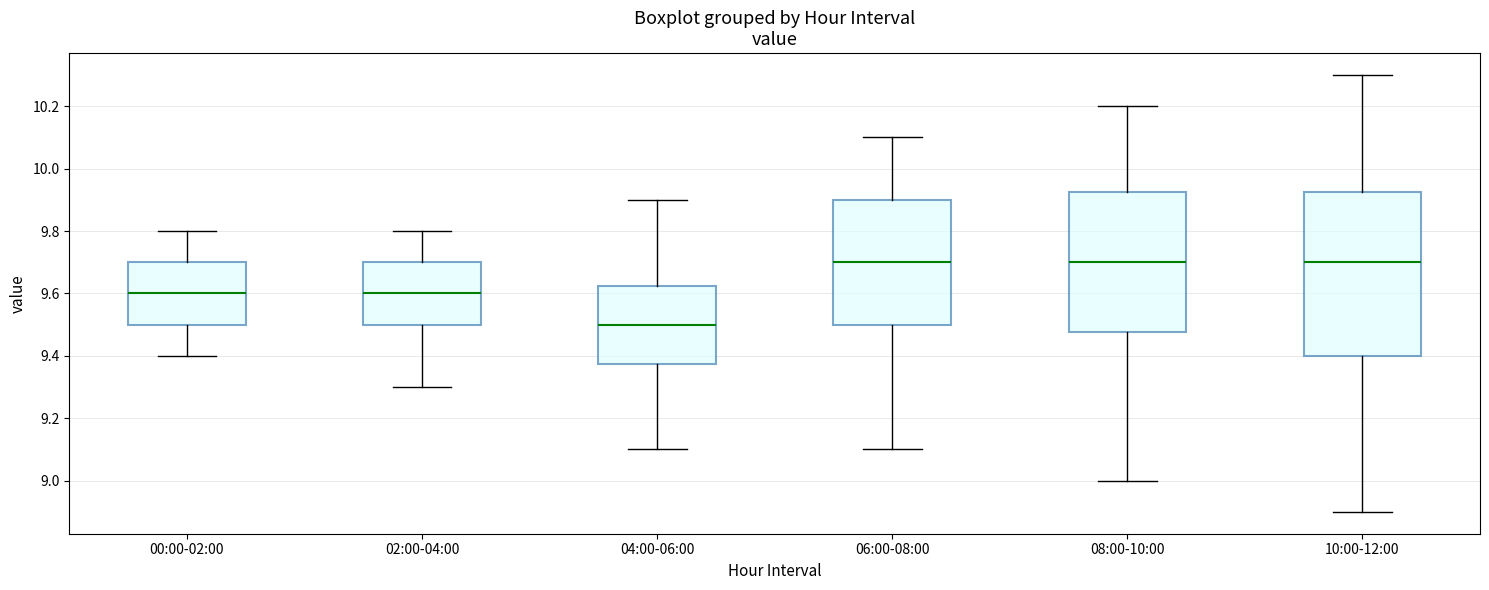

Reading left to right, transcribe this box plot: for each box, give where its median line is, the range the box spans, and where its two whiskers end, as read against the y-axis. The values are not printed on the chart, so give them approximately, as read against the axis.

00:00-02:00: median 9.60, box 9.50 to 9.70, whiskers 9.40 to 9.80
02:00-04:00: median 9.60, box 9.50 to 9.70, whiskers 9.30 to 9.80
04:00-06:00: median 9.50, box 9.38 to 9.62, whiskers 9.10 to 9.90
06:00-08:00: median 9.70, box 9.50 to 9.90, whiskers 9.10 to 10.10
08:00-10:00: median 9.70, box 9.48 to 9.92, whiskers 9.00 to 10.20
10:00-12:00: median 9.70, box 9.40 to 9.92, whiskers 8.90 to 10.30